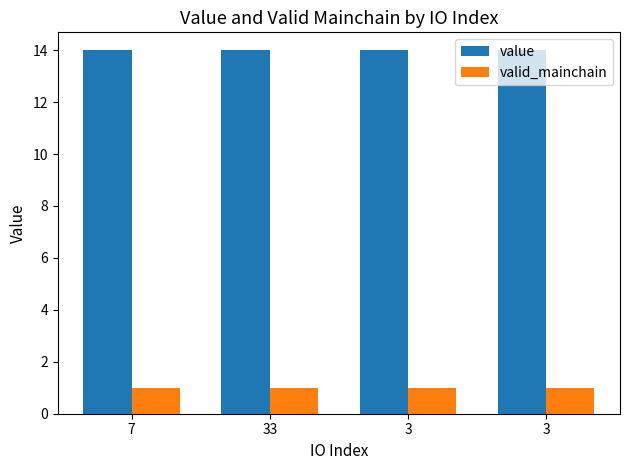

At how many categories does at least one series exceed 8?

4